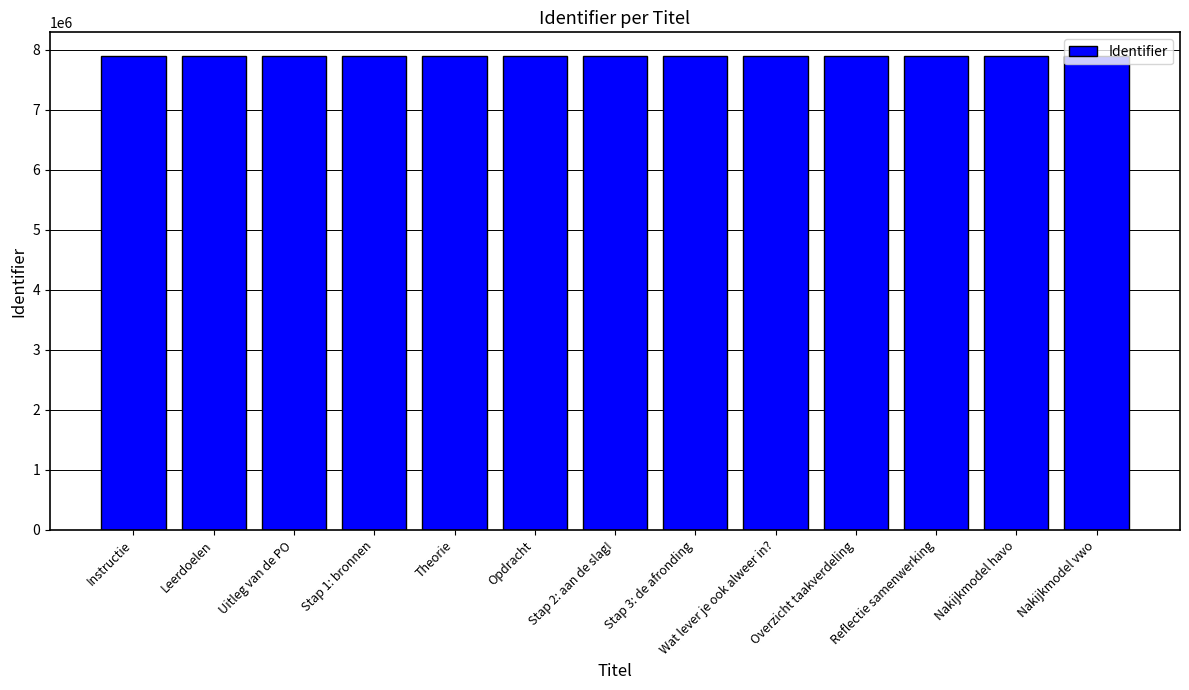

What is the minimum value shown in the chart?

7892953